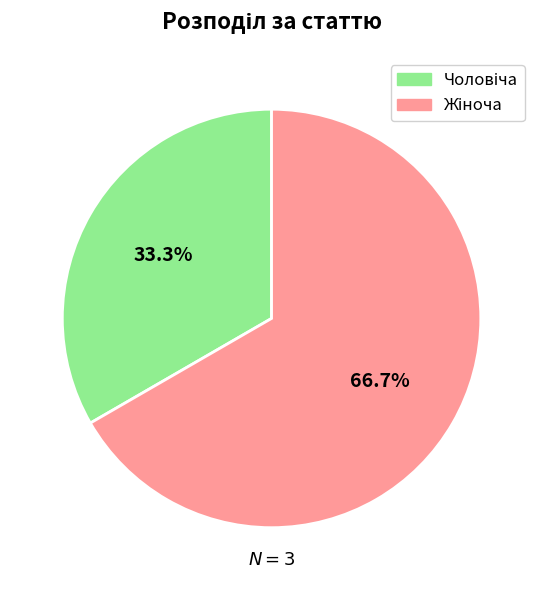

Does any single category account for the majority?

Yes